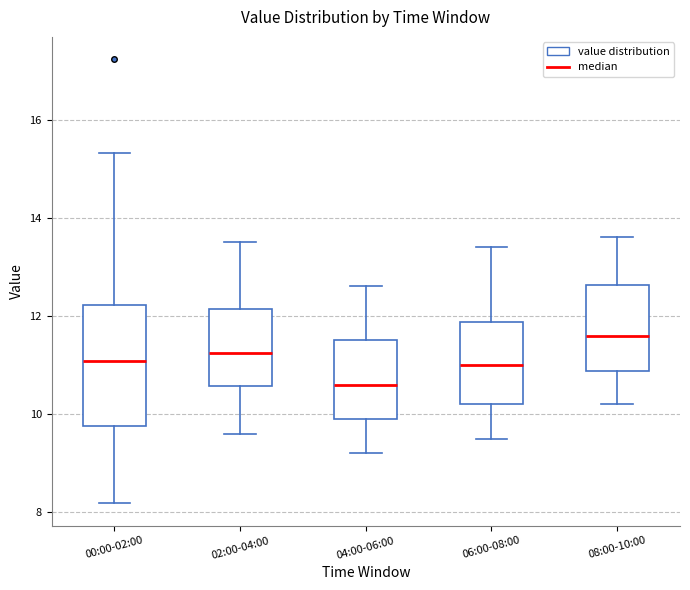

Where does the lower whisker of the box for 02:00-04:00 end on the y-axis? The values are not printed on the chart, so give them approximately, as read against the axis.

9.6